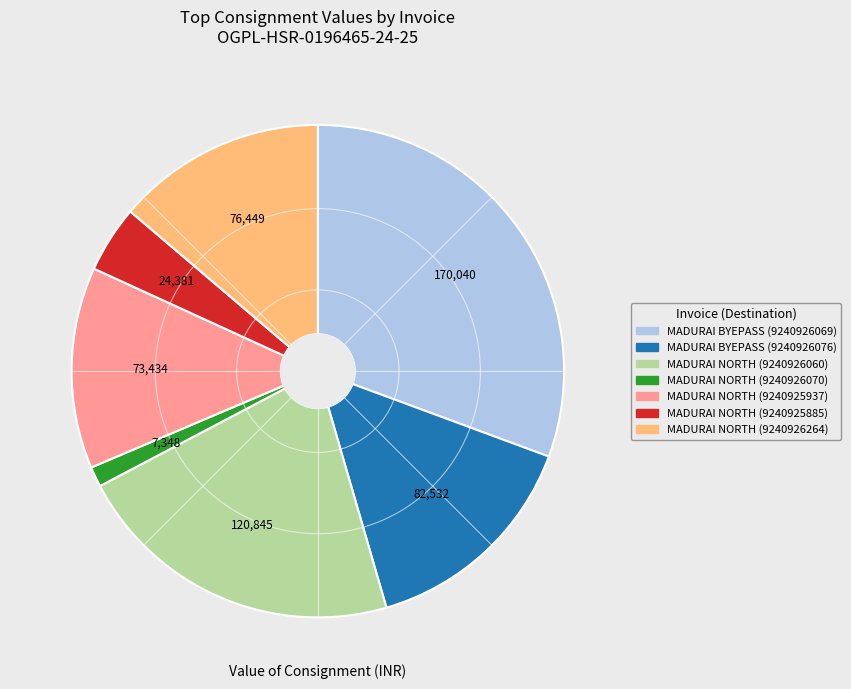

Does any single category account for the majority?

No